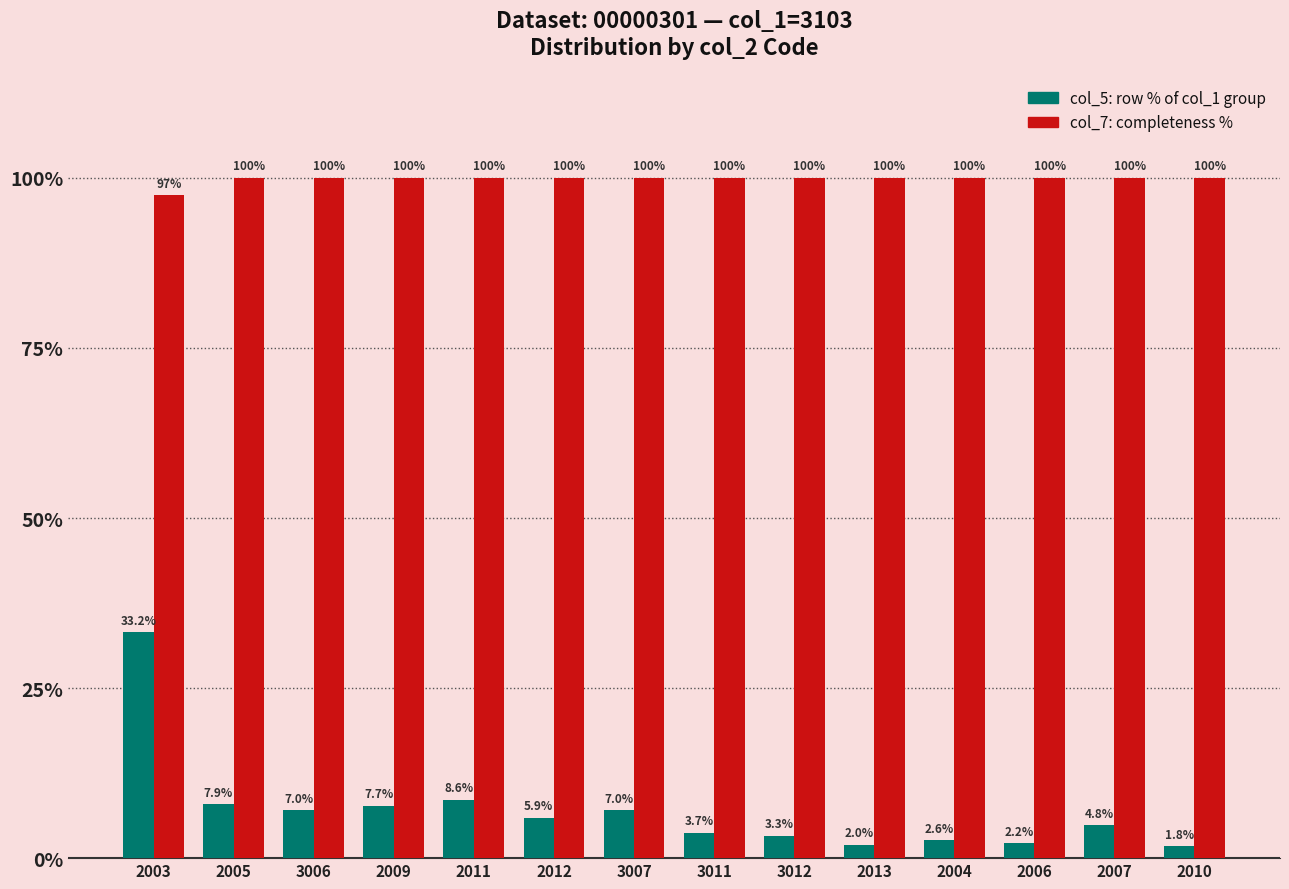

At which category is the sum across all series the highest?

2003